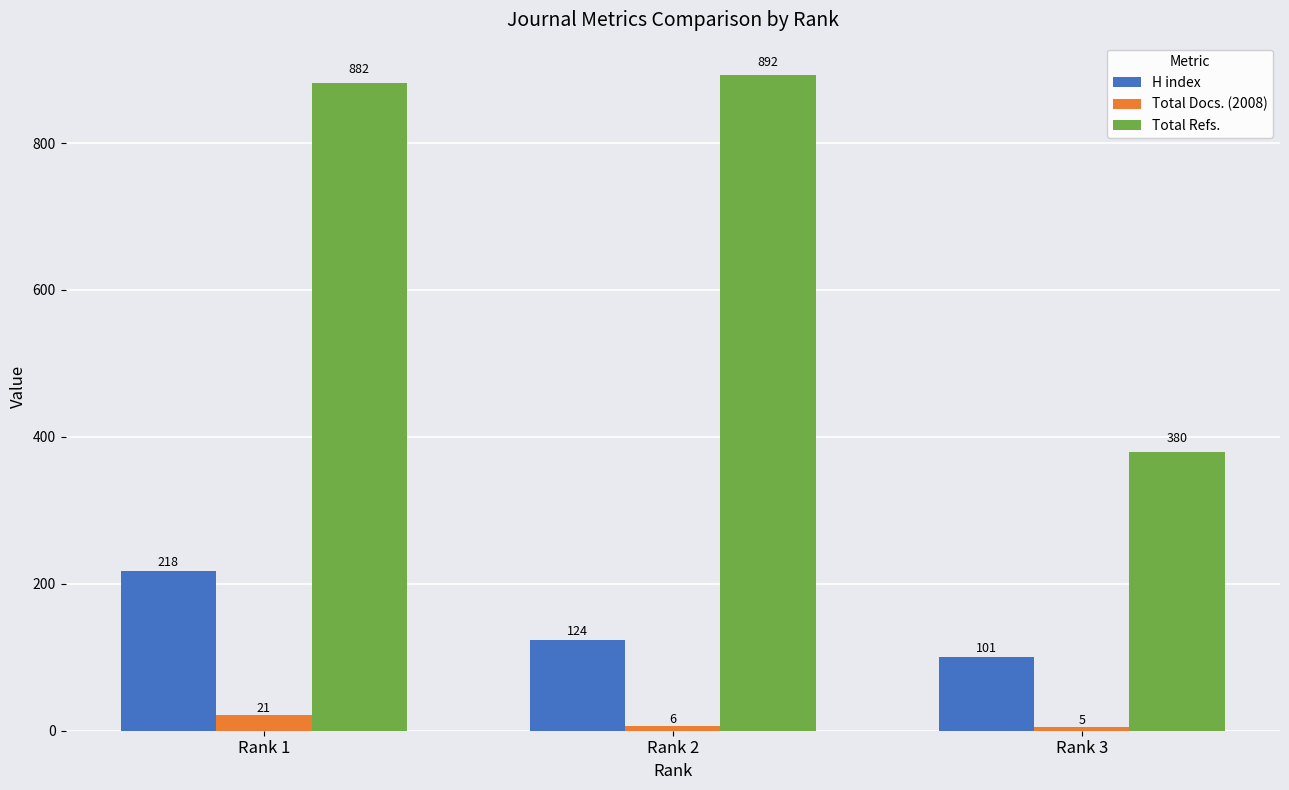

Are the bars horizontal?

No